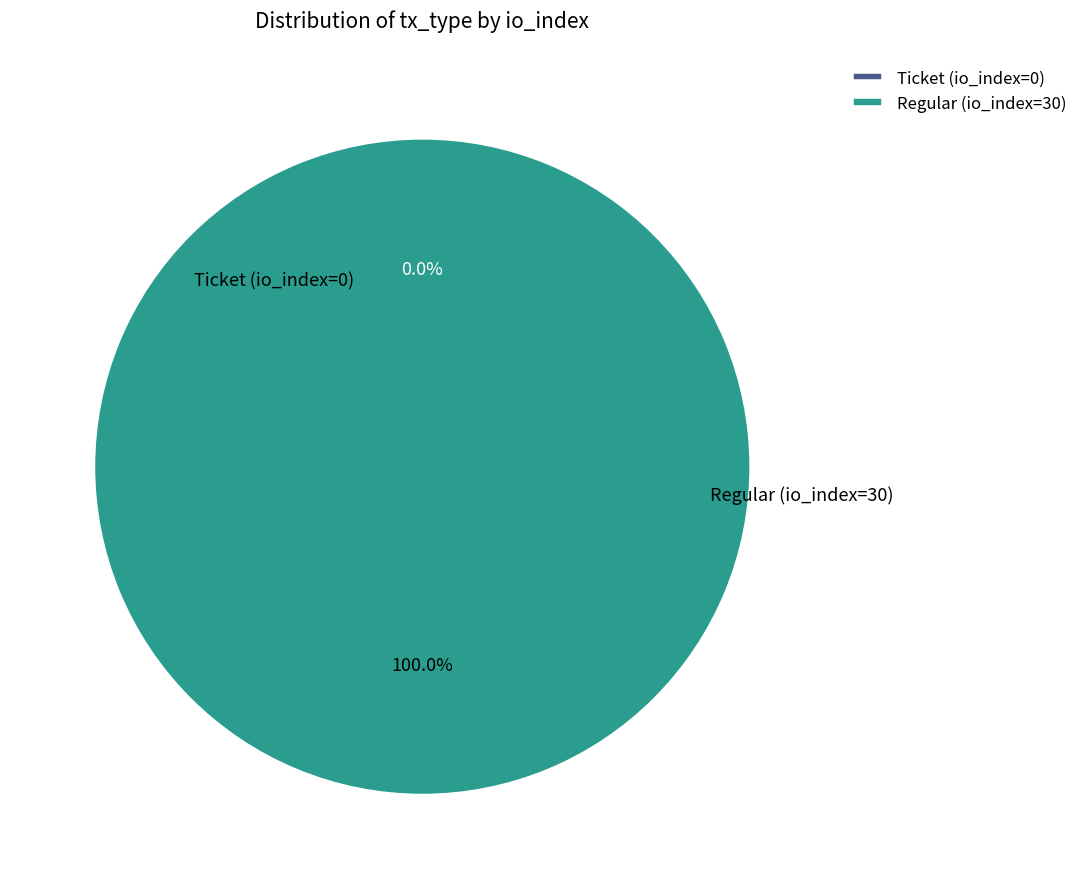

Rank the categories by value from lowest to highest.

Ticket (io_index=0), Regular (io_index=30)